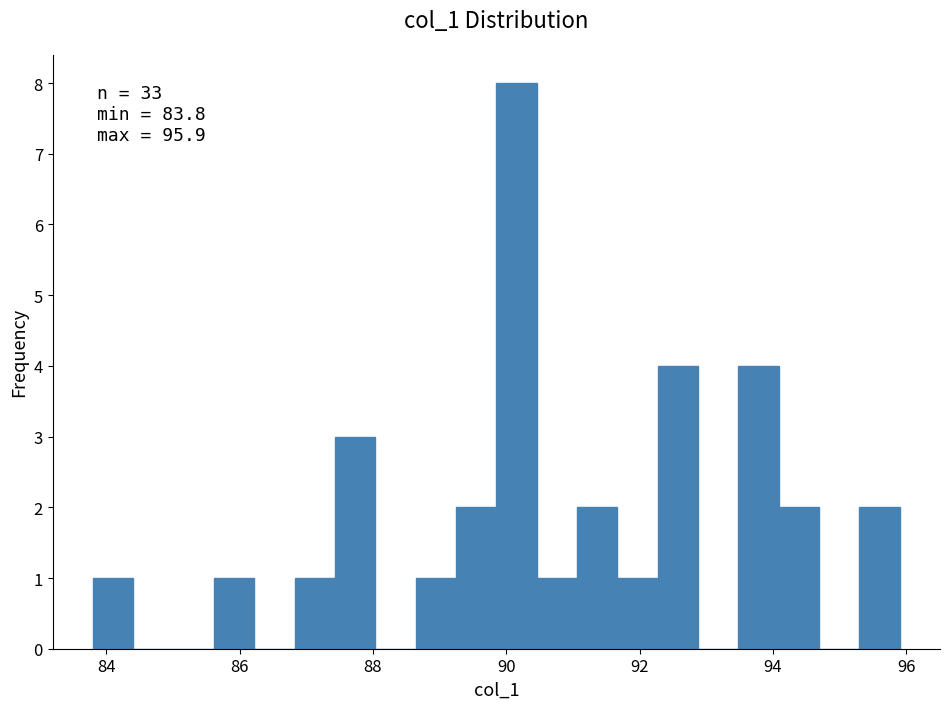

Read against the x-axis, roughly where is the centre of the tallest bar?

90.2